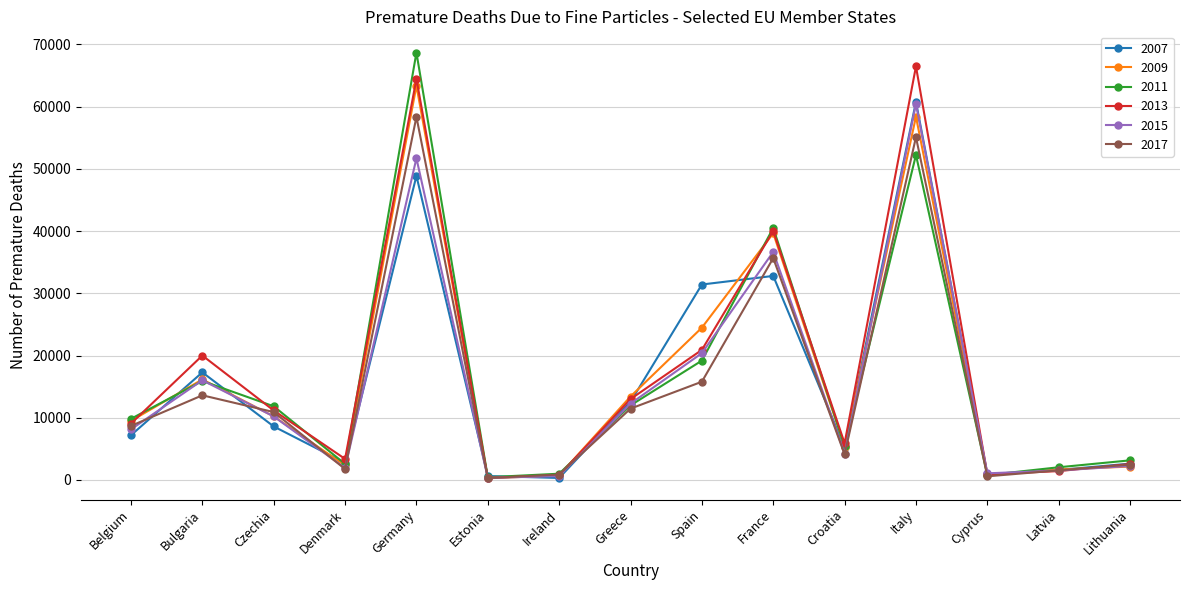

How many distinct data groups are displayed?

6